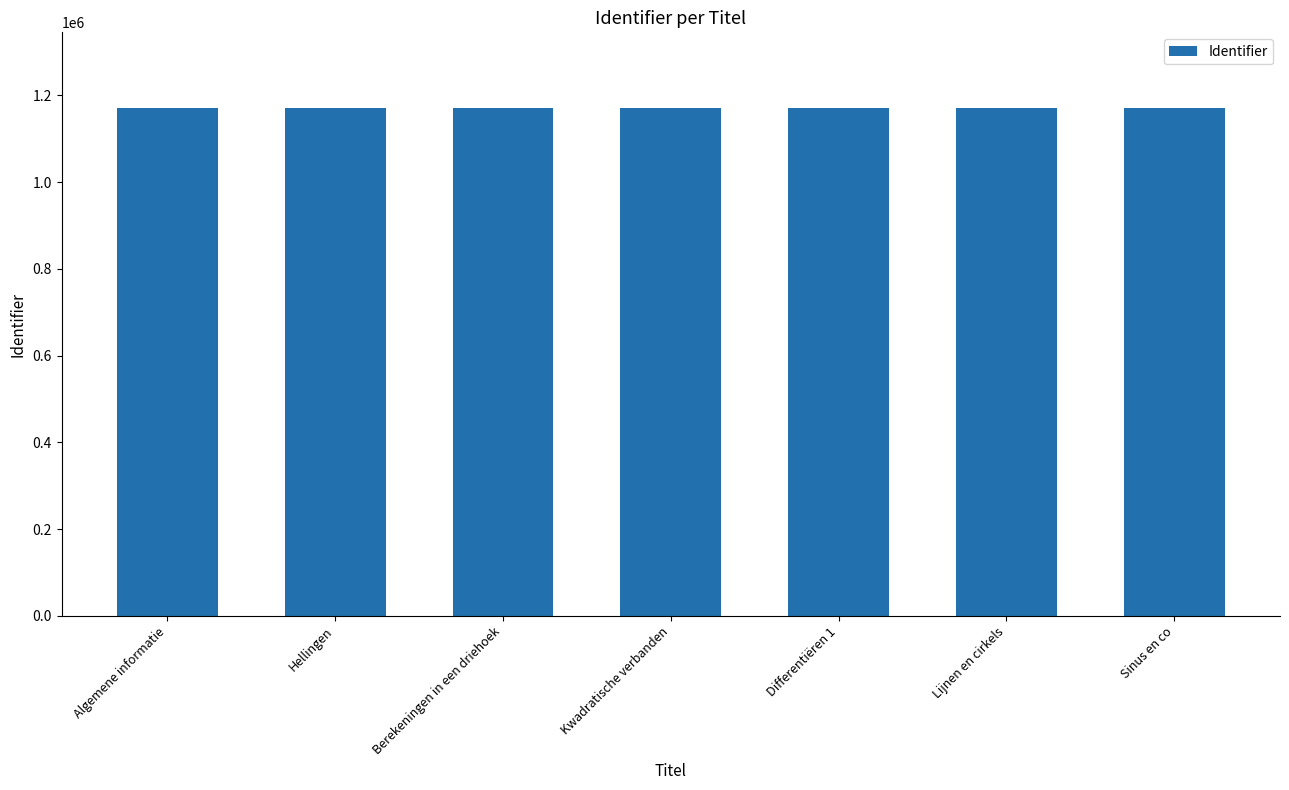

Does the chart contain any negative values?

No